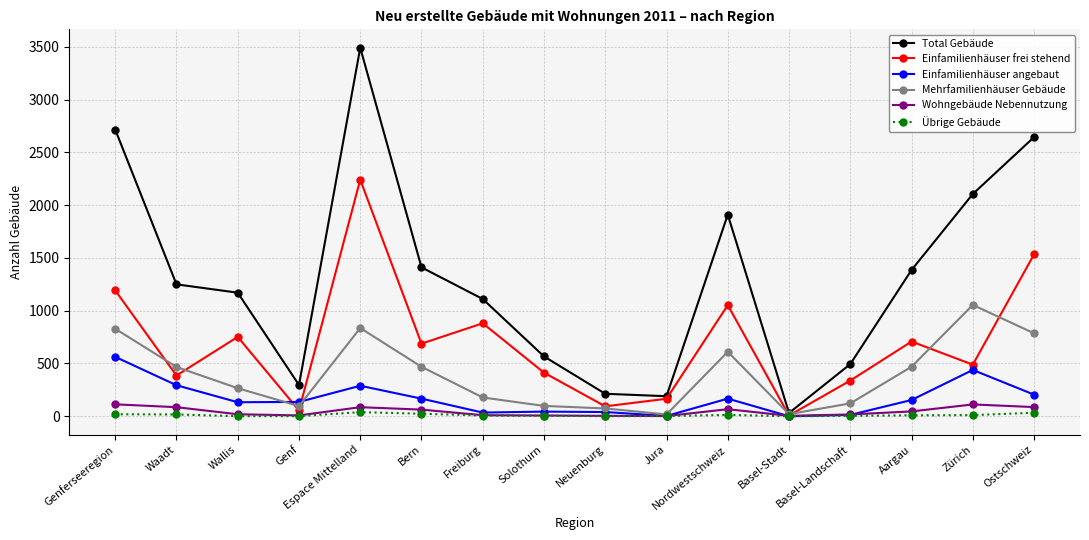

Is the value of Total Gebäude at Bern greater than the value of Einfamilienhäuser angebaut at Waadt?

Yes